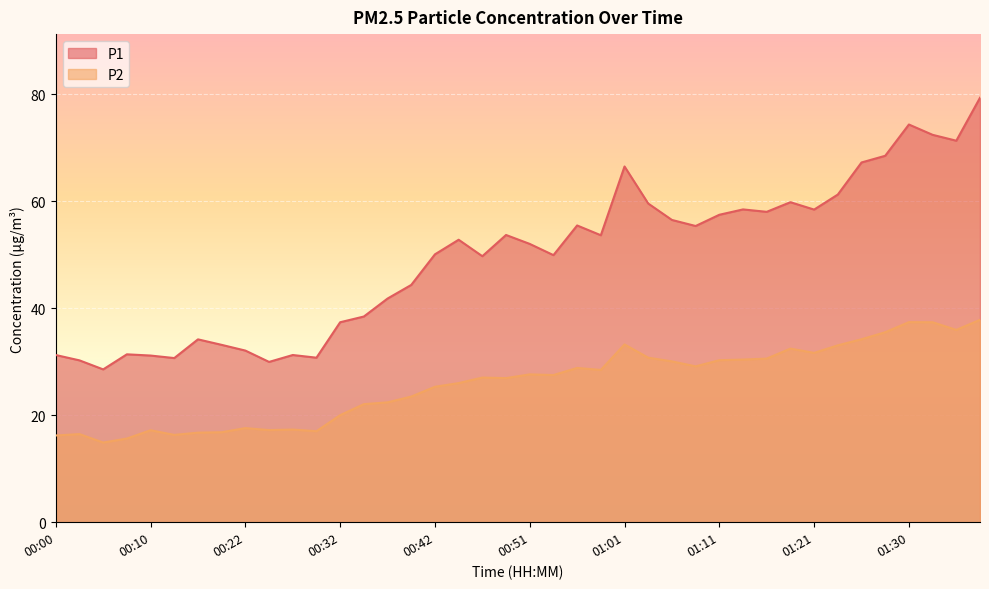

How many distinct data groups are displayed?

2